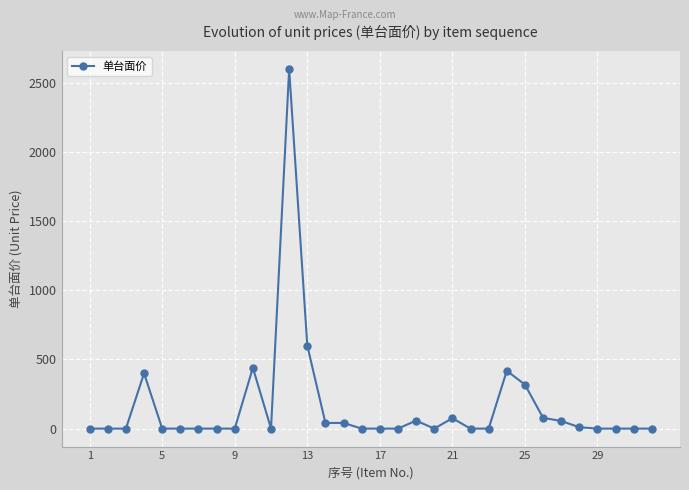

What is the average value?

160